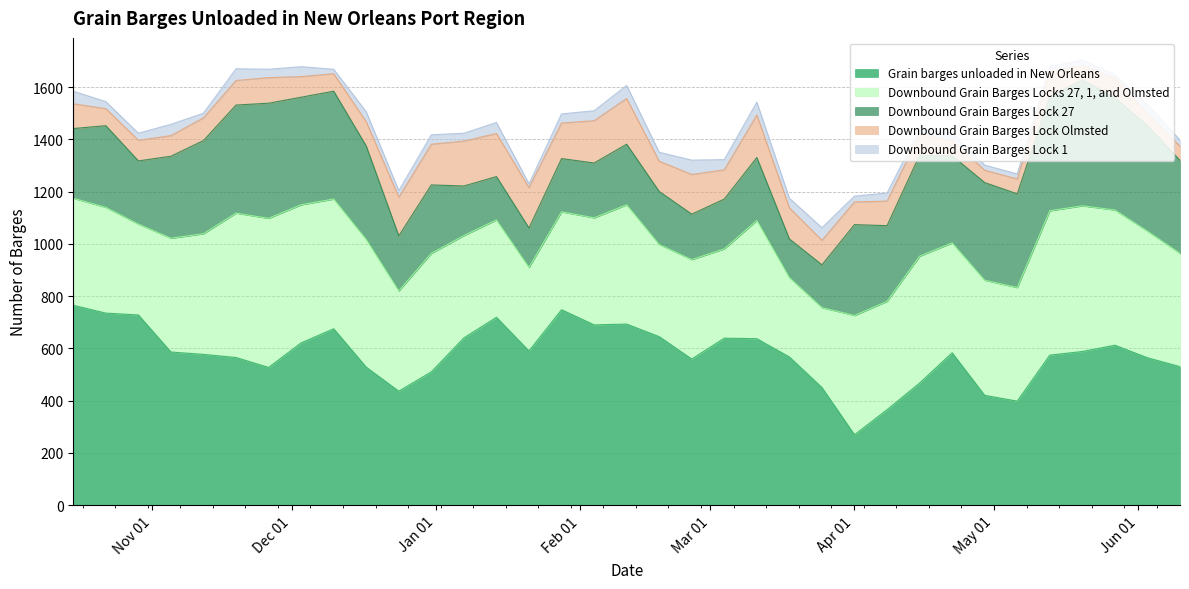

True or false: Downbound Grain Barges Lock 1 has more than 1 interior local peaks.

True